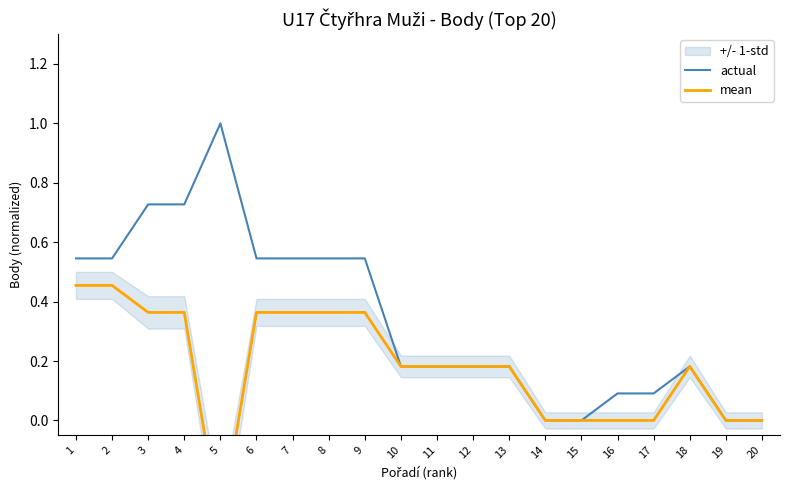

Reading left to right, transcribe all the data shown in this chart.

actual: 1=0.5	2=0.5	3=0.7	4=0.7	5=1.0	6=0.5	7=0.5	8=0.5	9=0.5	10=0.2	11=0.2	12=0.2	13=0.2	14=0.0	15=0.0	16=0.1	17=0.1	18=0.2	19=0.0	20=0.0
mean: 1=0.5	2=0.5	3=0.4	4=0.4	5=-0.4	6=0.4	7=0.4	8=0.4	9=0.4	10=0.2	11=0.2	12=0.2	13=0.2	14=0.0	15=0.0	16=0.0	17=0.0	18=0.2	19=0.0	20=0.0